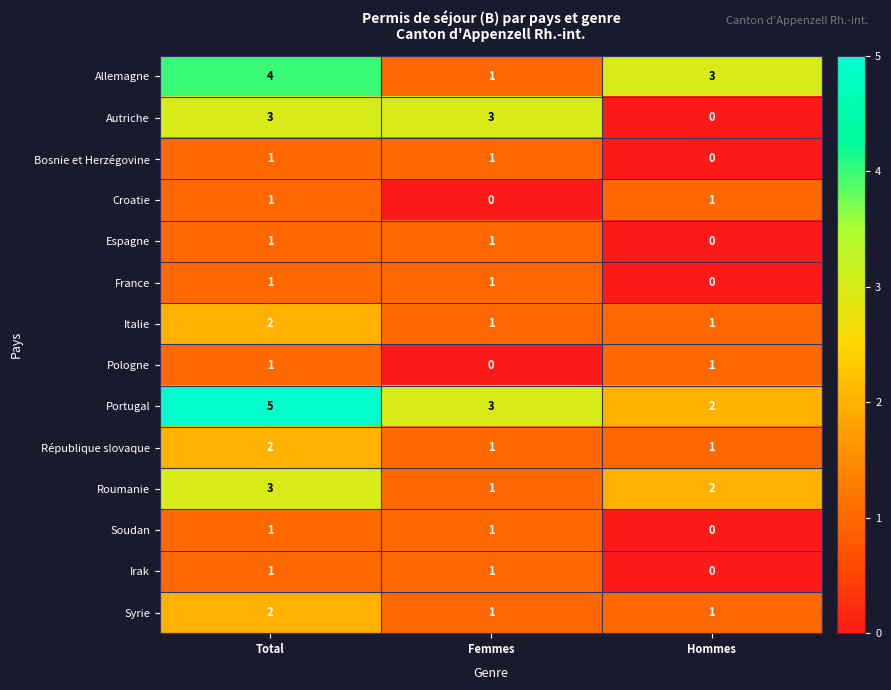

Count the Bosnie et Herzégovine values in the range 0 to 1.

3